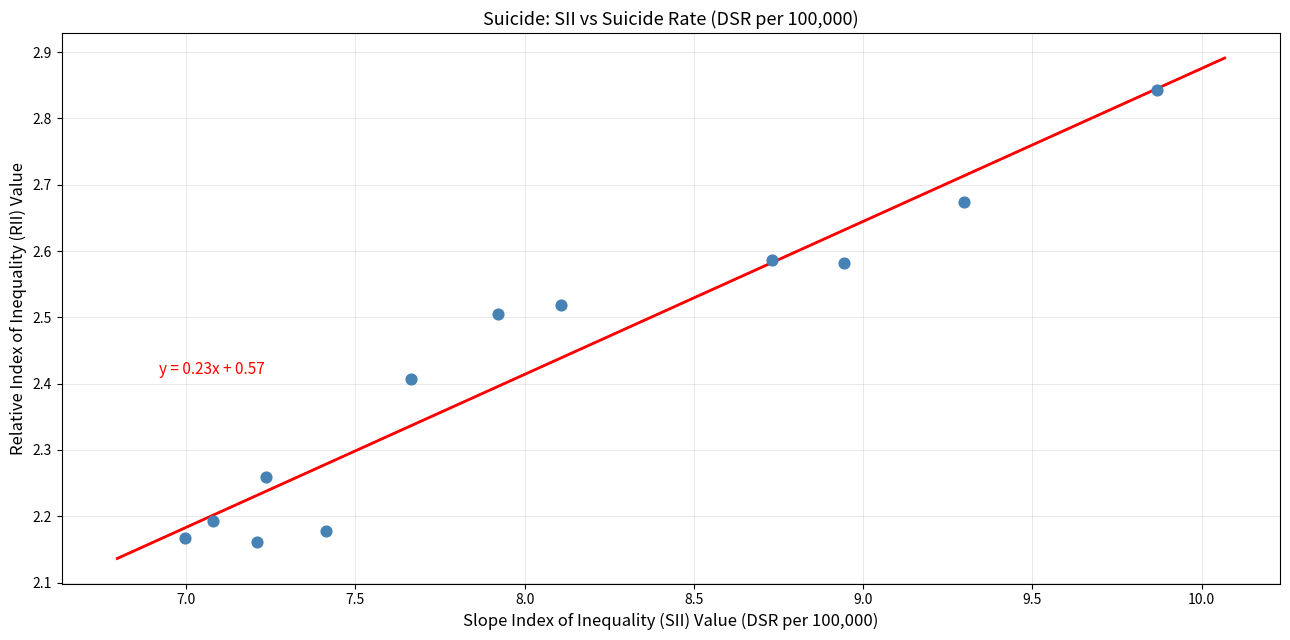

What is the range of Y values (max minus min)?

0.7